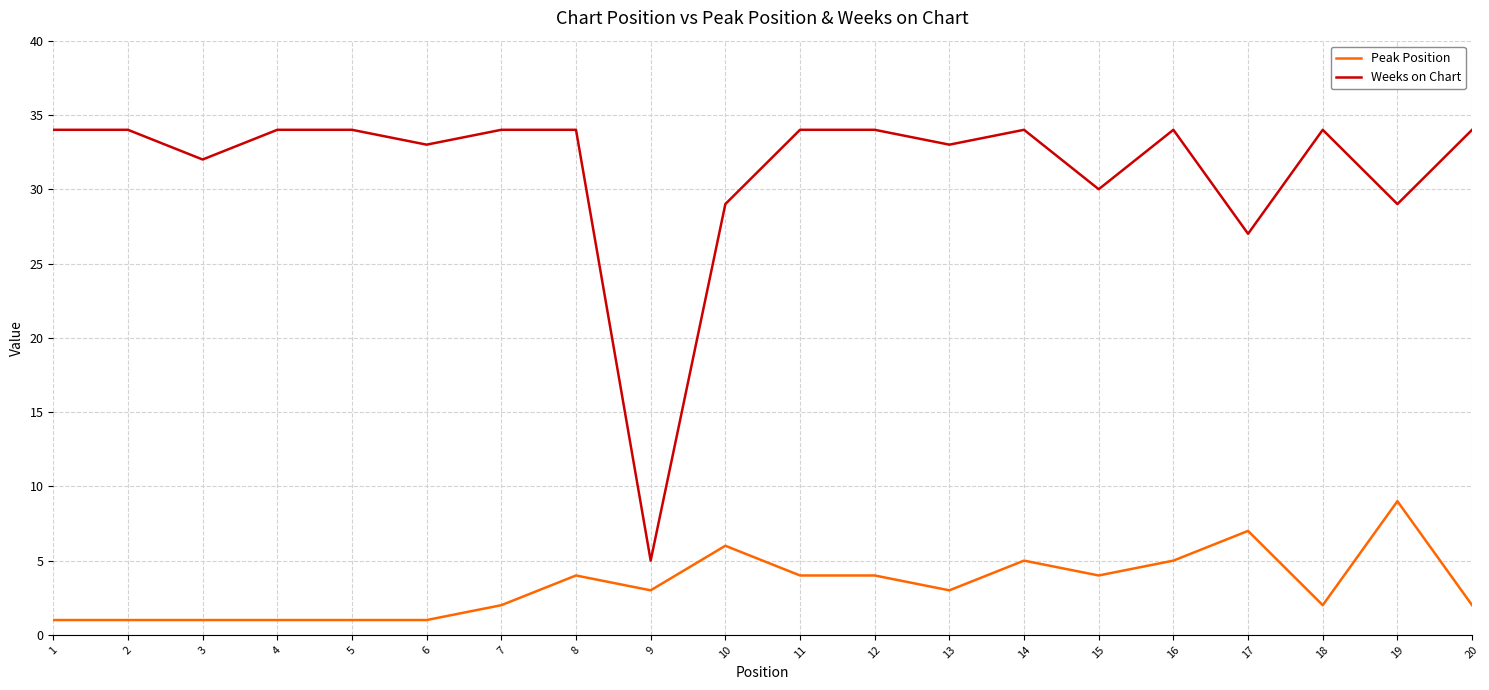

How many lines are shown in the chart?

2